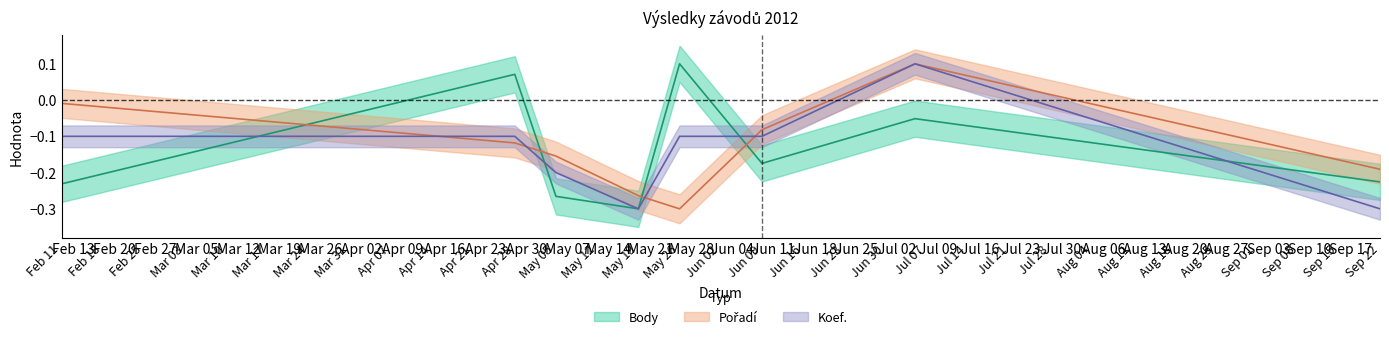

What is the greatest value displayed?

0.1